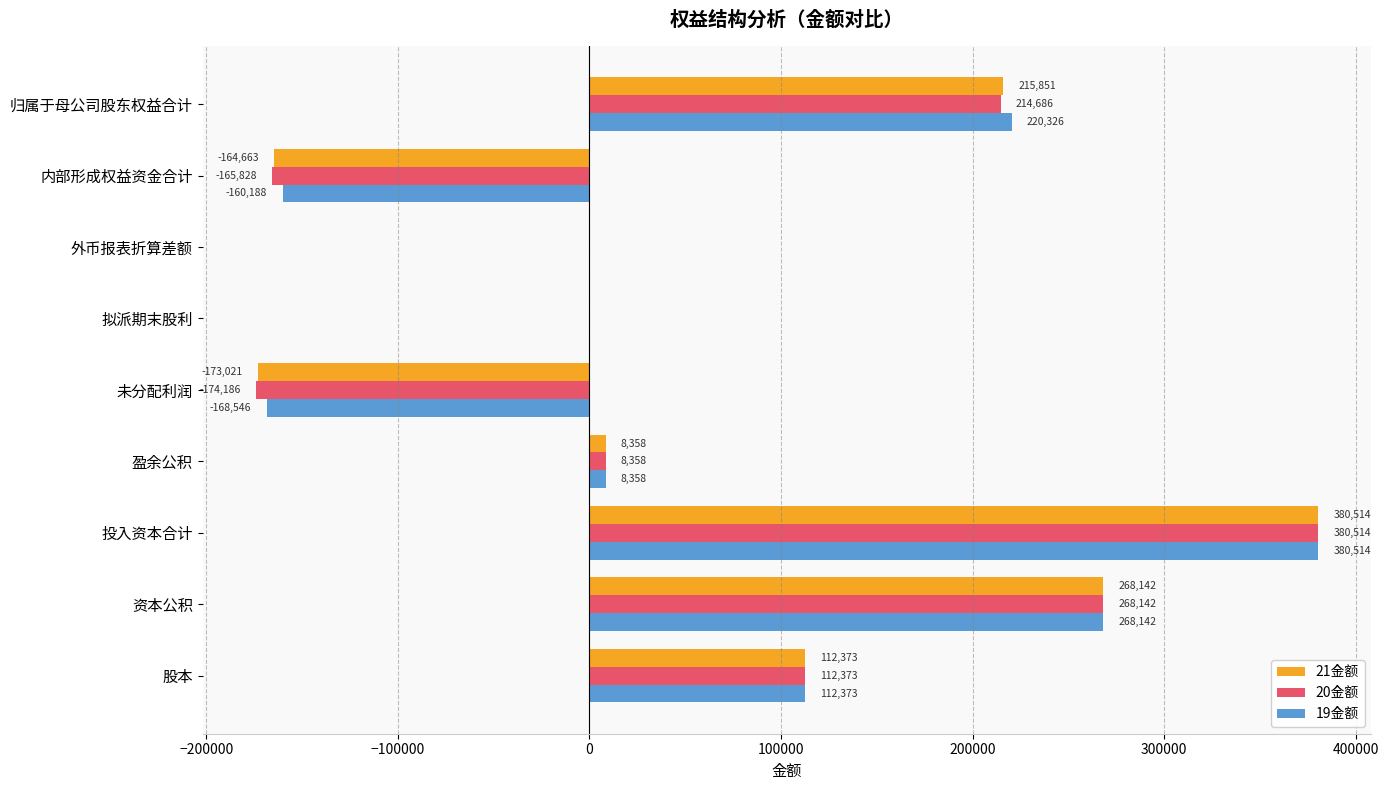

Is the value of 21金额 at 投入资本合计 greater than the value of 19金额 at 外币报表折算差额?

Yes